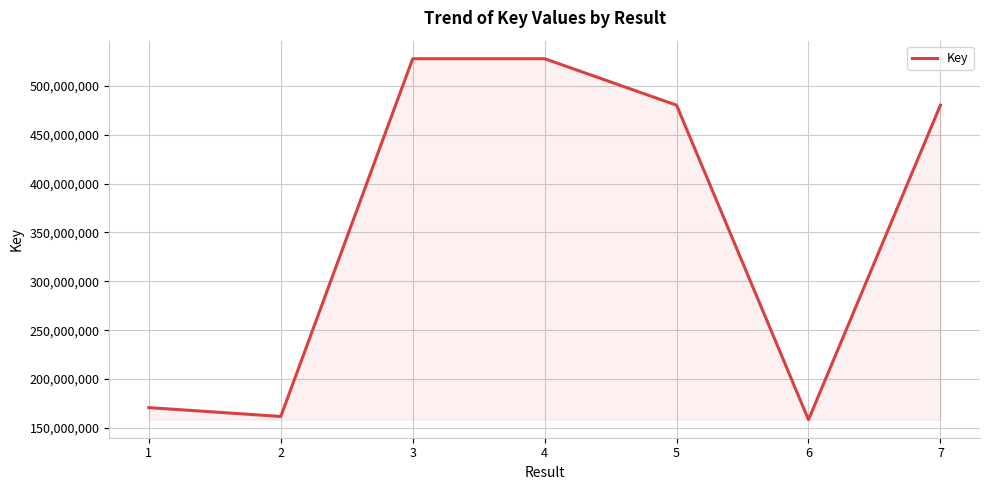

Is it true that the value at 6 is 278412646?

False